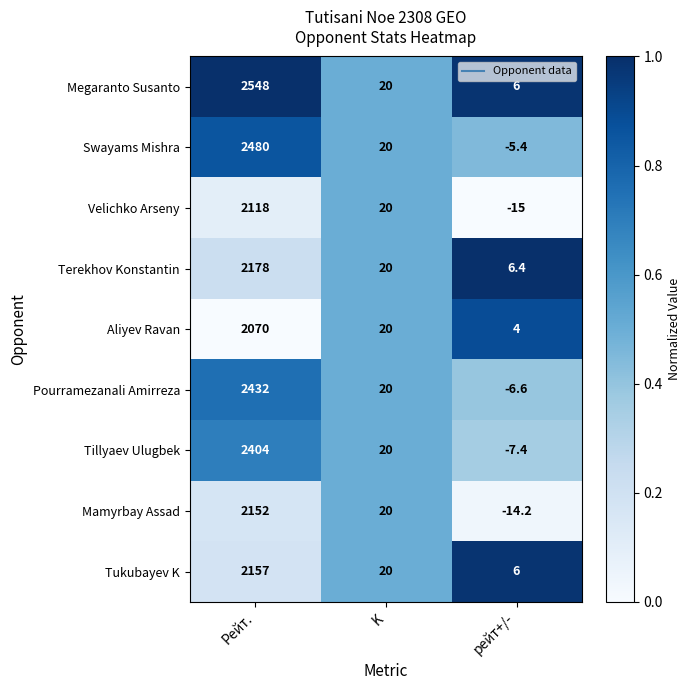

List the labels in order of Swayams Mishra value, largest first.

Рейт., K, рейт+/-